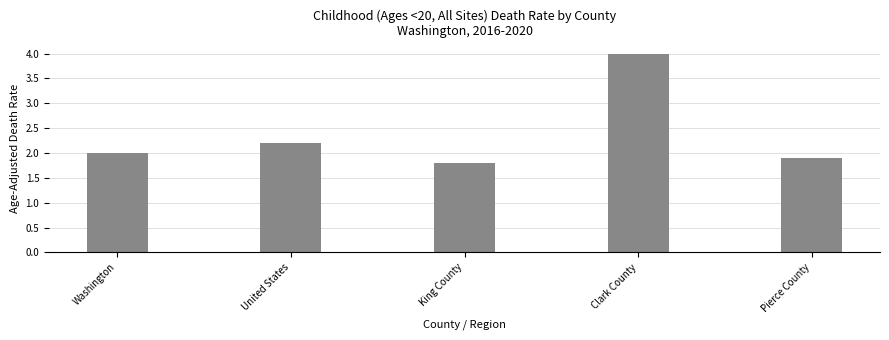

What is the approximate value at Washington?

2.0